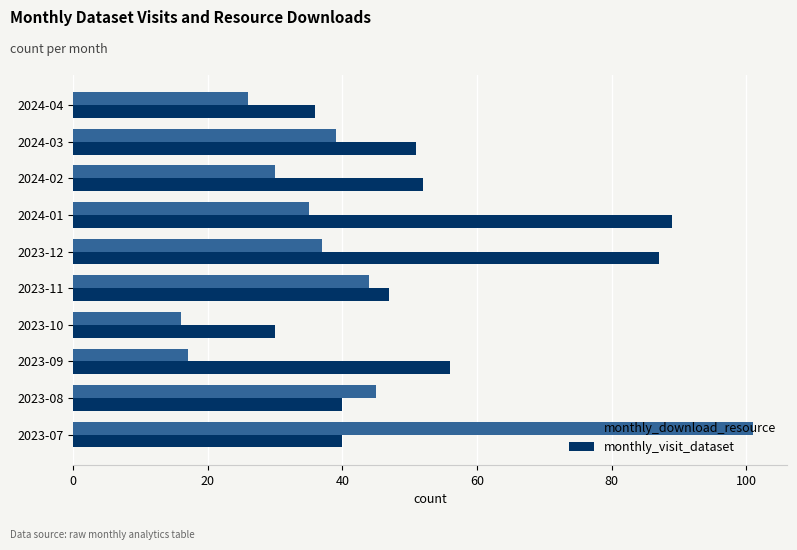

Is the value of monthly_download_resource at 2023-11 greater than the value of monthly_visit_dataset at 2024-03?

No